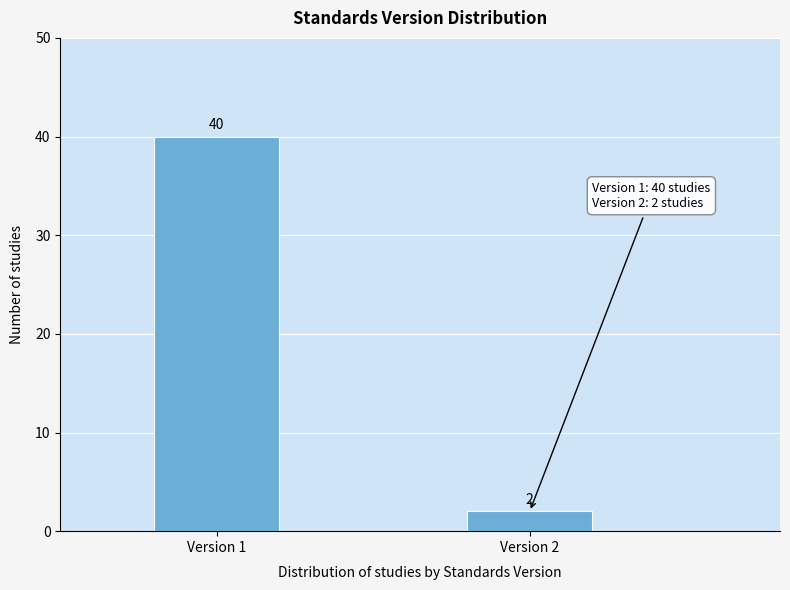

Reading right to left, list all the values displayed in this chart.

Version 2=2	Version 1=40